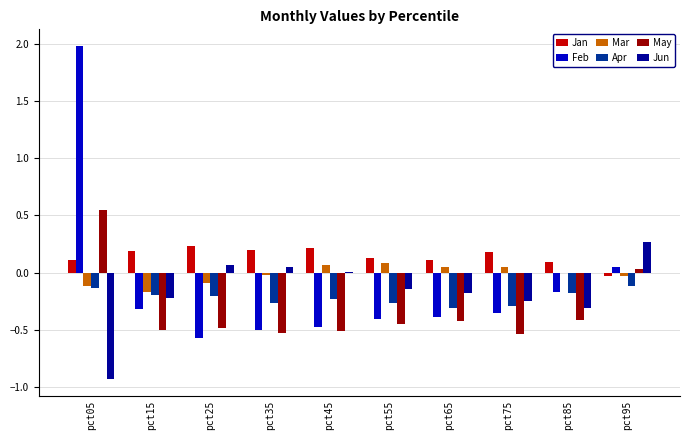

Where is Feb nearest to the value 0?

pct95